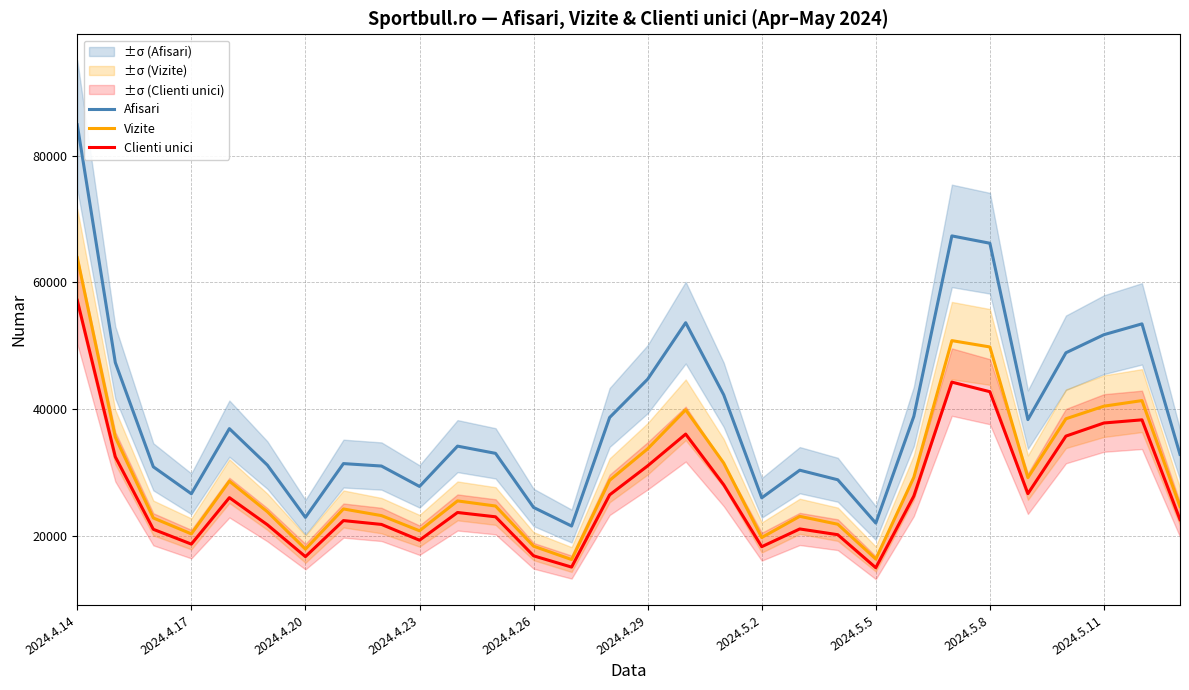

True or false: Afisari and Clienti unici cross at least once.

False